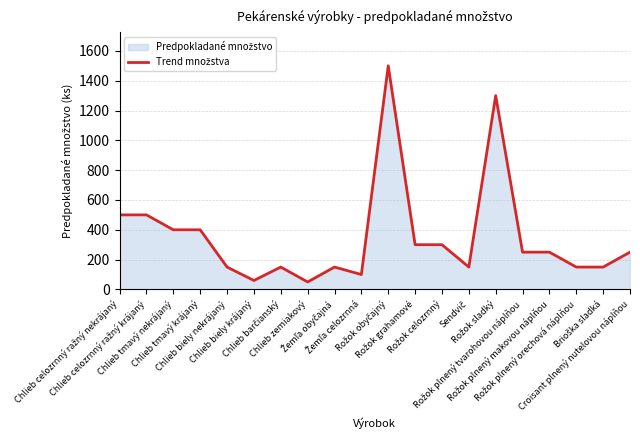

Which category has the lowest value across all series?

Chlieb zemiakový